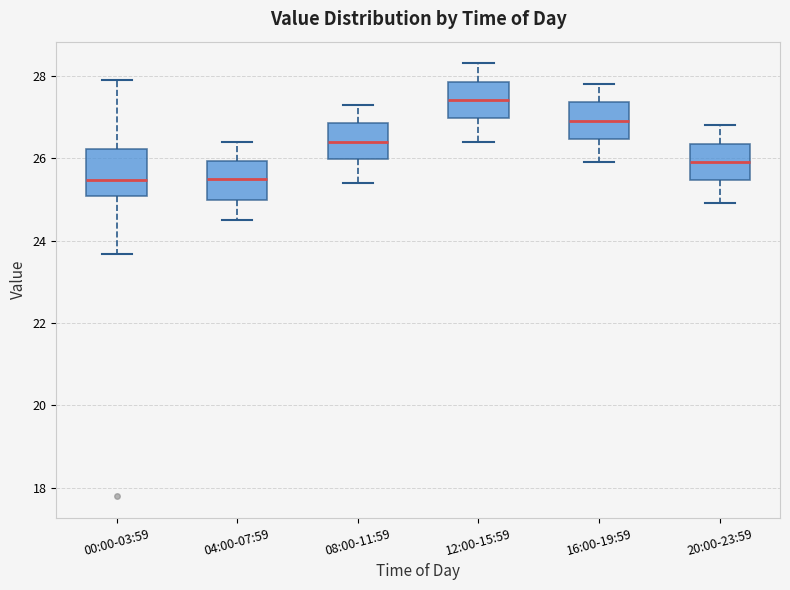

Reading left to right, read every box against the y-axis: the position of its median line, the range the box covers, and the ends of its whiskers. The values are not printed on the chart, so give them approximately, as read against the axis.

00:00-03:59: median 25.4, box 25.0 to 26.2, whiskers 23.6 to 28.0
04:00-07:59: median 25.6, box 25.0 to 26.0, whiskers 24.6 to 26.4
08:00-11:59: median 26.4, box 26.0 to 26.8, whiskers 25.4 to 27.4
12:00-15:59: median 27.4, box 27.0 to 27.8, whiskers 26.4 to 28.4
16:00-19:59: median 27.0, box 26.4 to 27.4, whiskers 26.0 to 27.8
20:00-23:59: median 26.0, box 25.4 to 26.4, whiskers 25.0 to 26.8